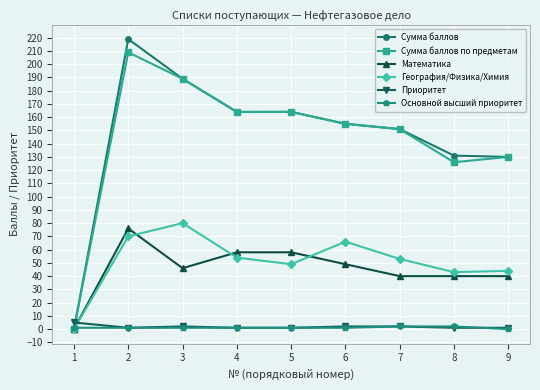

What are all the series names shown in the legend?

Сумма баллов, Сумма баллов по предметам, Математика, География/Физика/Химия, Приоритет, Основной высший приоритет